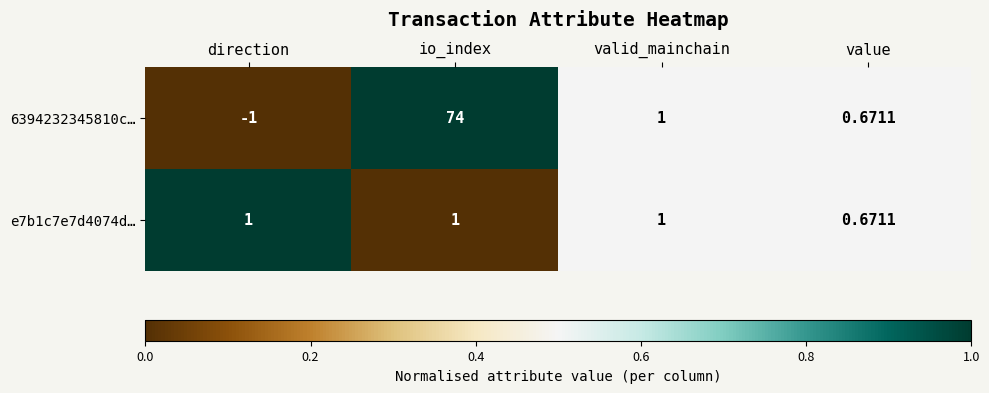

Which series has the largest total across all categories?

6394232345810c…